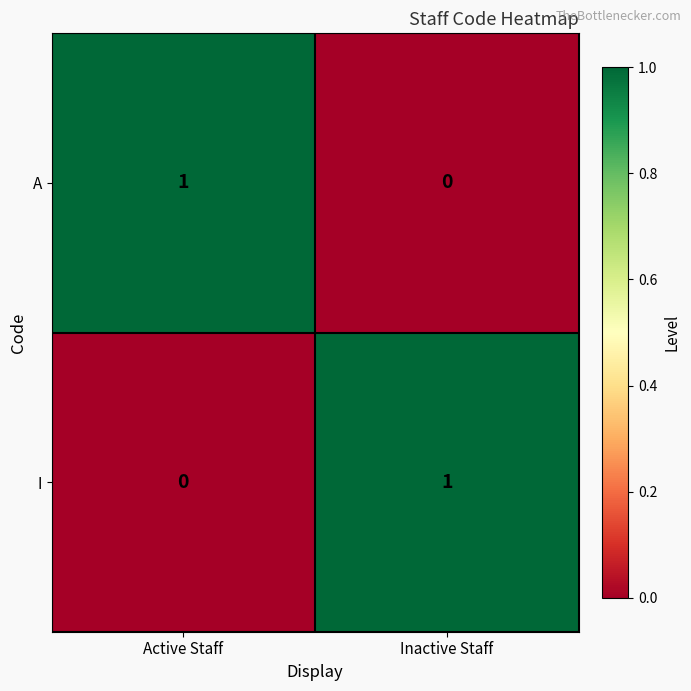

At Active Staff, list the series in order from largest to smallest.

A, I